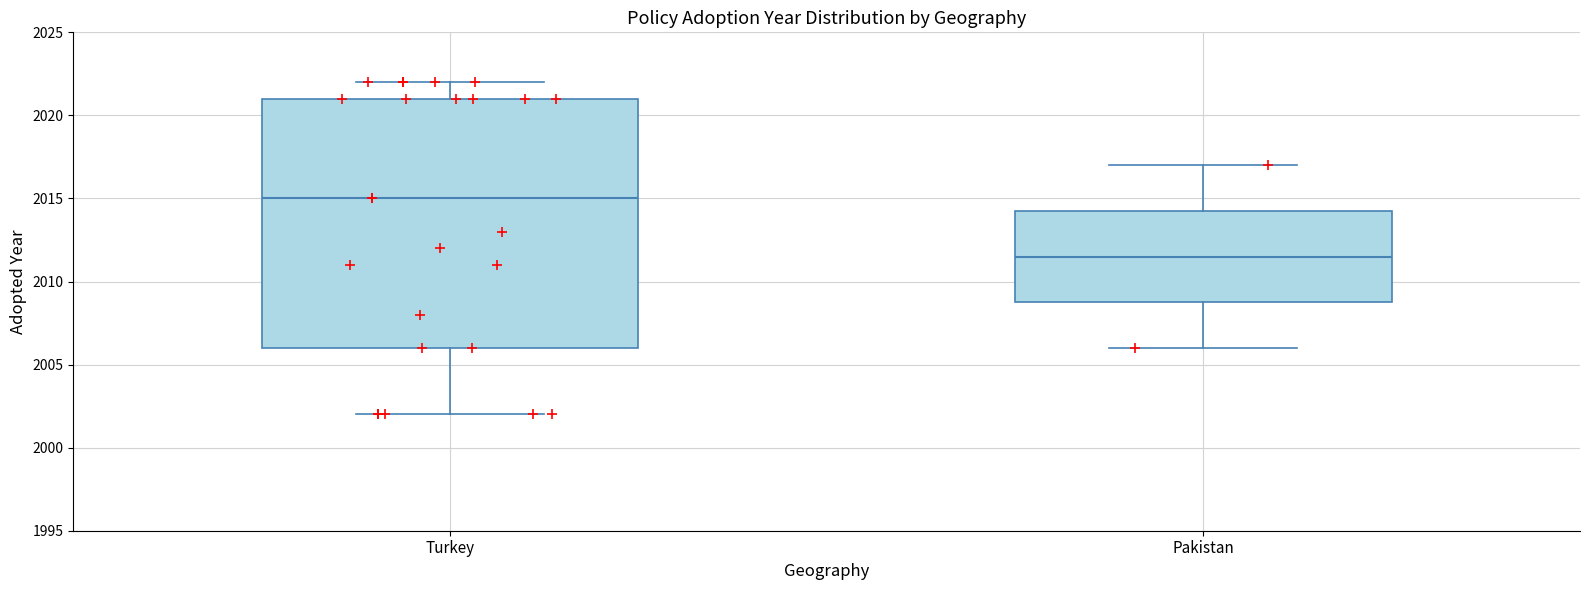

Reading left to right, transcribe this box plot: for each box, give where its median line is, the range the box spans, and where its two whiskers end, as read against the y-axis. The values are not printed on the chart, so give them approximately, as read against the axis.

Turkey: median 2015.0, box 2006.0 to 2021.0, whiskers 2002.0 to 2022.0
Pakistan: median 2011.5, box 2009.0 to 2014.5, whiskers 2006.0 to 2017.0